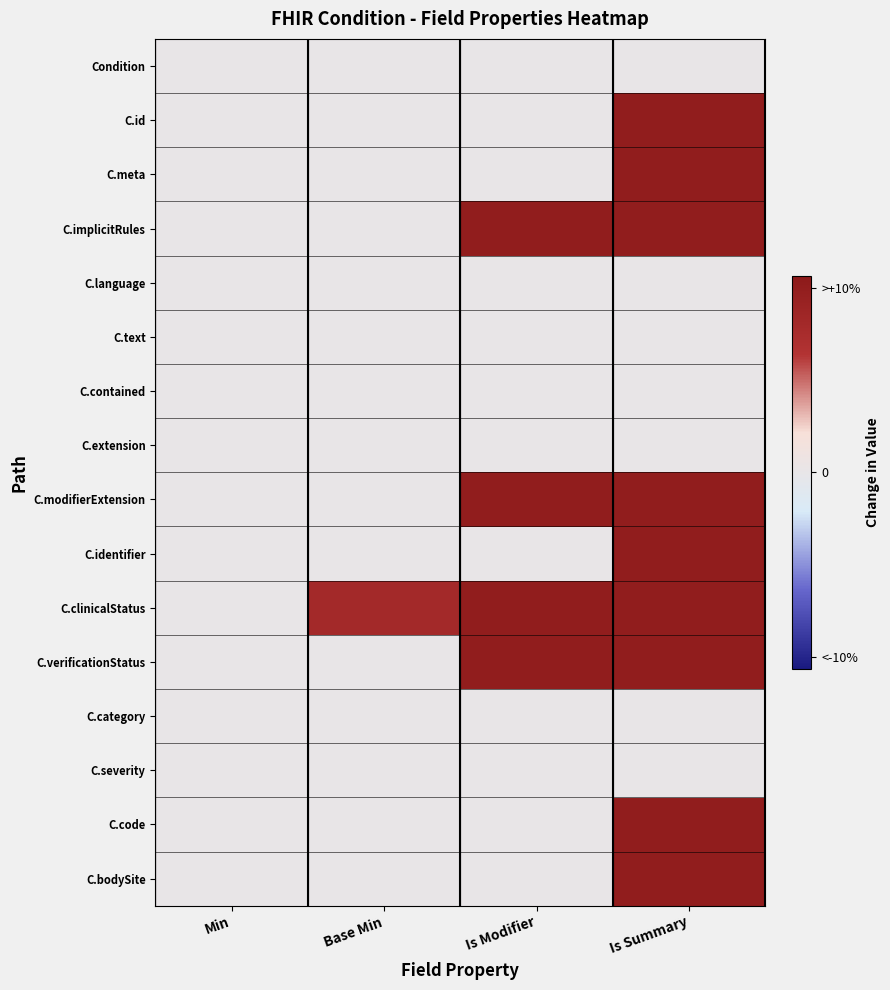

Rank the series by their maximum value, from lowest to highest.

Condition, C.language, C.text, C.contained, C.extension, C.category, C.severity, C.id, C.meta, C.implicitRules, C.modifierExtension, C.identifier, C.clinicalStatus, C.verificationStatus, C.code, C.bodySite